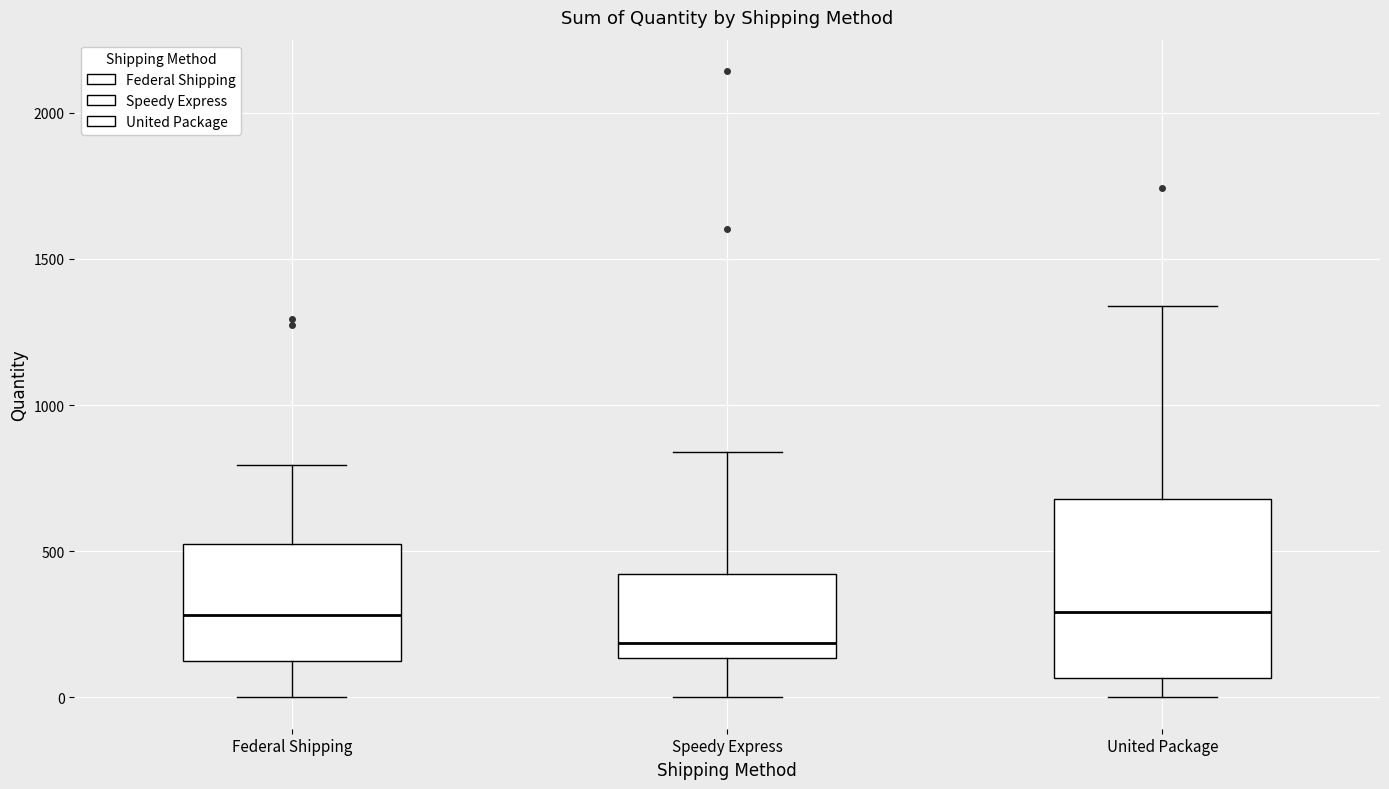

Where does the lower whisker of the box for Federal Shipping end on the y-axis? The values are not printed on the chart, so give them approximately, as read against the axis.

0